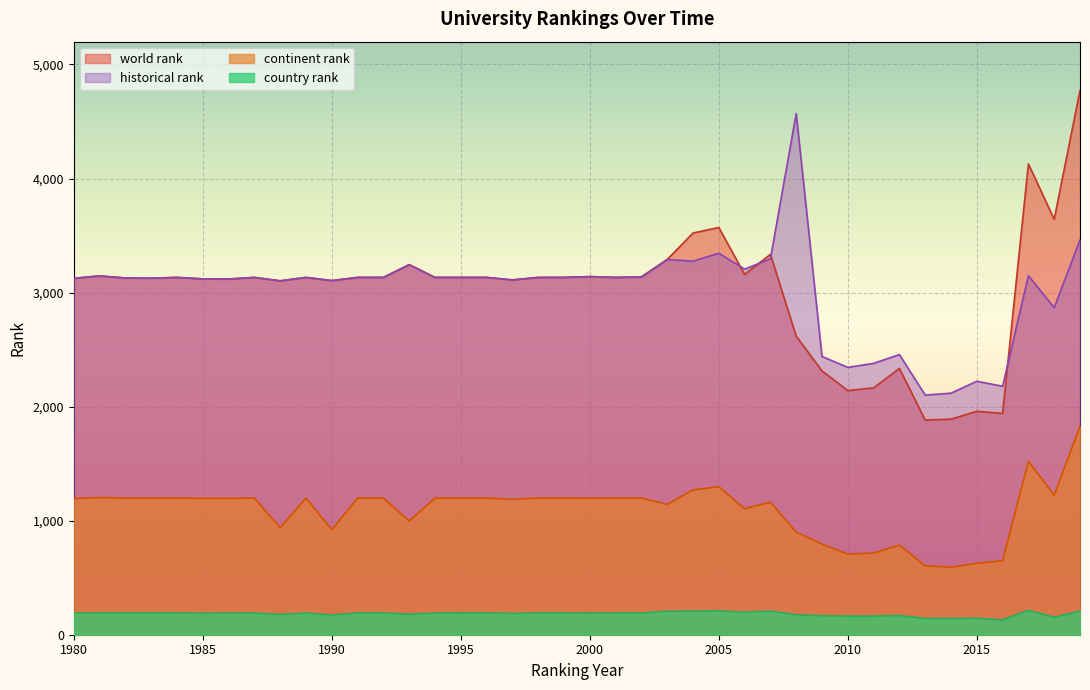

The value of continent rank at 1988 is 535.0. True or false?

False